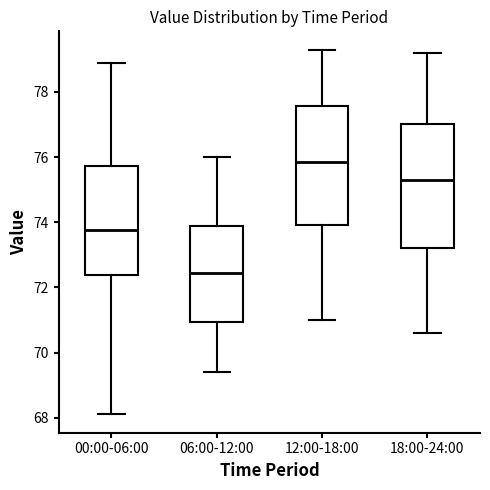

Reading left to right, transcribe this box plot: for each box, give where its median line is, the range the box spans, and where its two whiskers end, as read against the y-axis. The values are not printed on the chart, so give them approximately, as read against the axis.

00:00-06:00: median 73.8, box 72.4 to 75.8, whiskers 68.2 to 79.0
06:00-12:00: median 72.4, box 71.0 to 73.8, whiskers 69.4 to 76.0
12:00-18:00: median 75.8, box 74.0 to 77.6, whiskers 71.0 to 79.4
18:00-24:00: median 75.4, box 73.2 to 77.0, whiskers 70.6 to 79.2